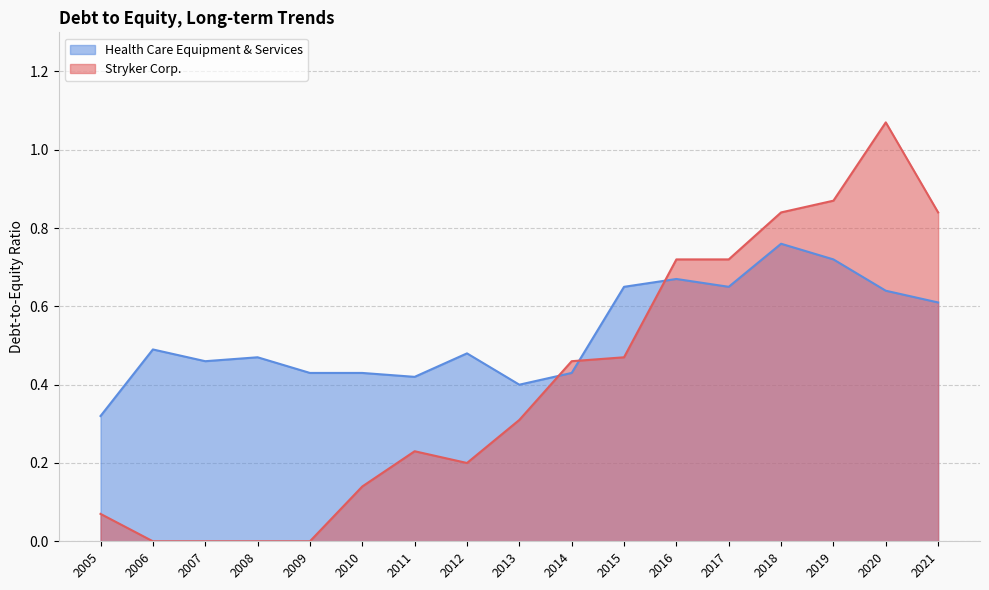

What value does the Health Care Equipment & Services series have at 2011?

0.4